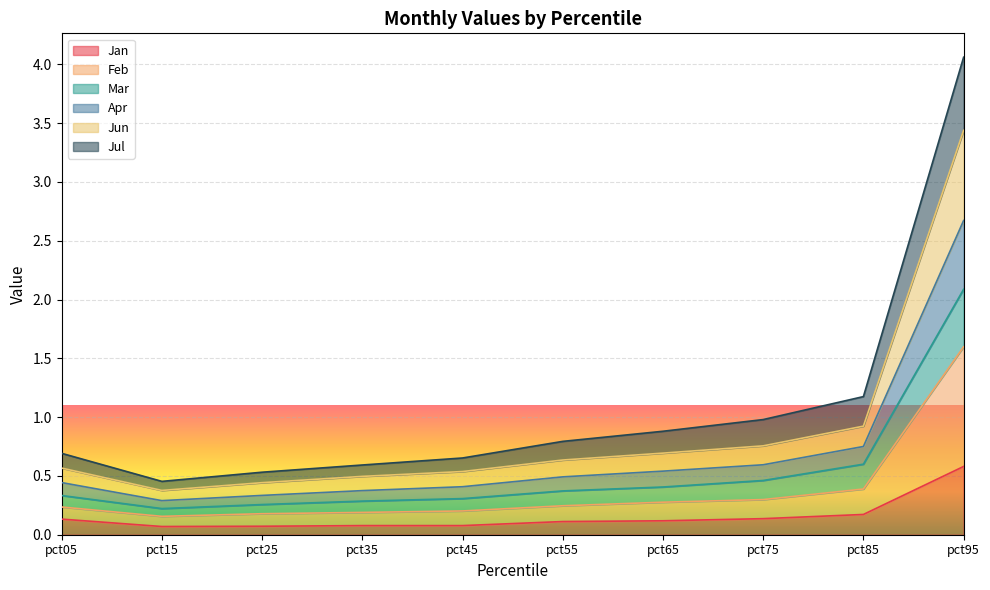

What is the highest value of the Jan series?

0.6